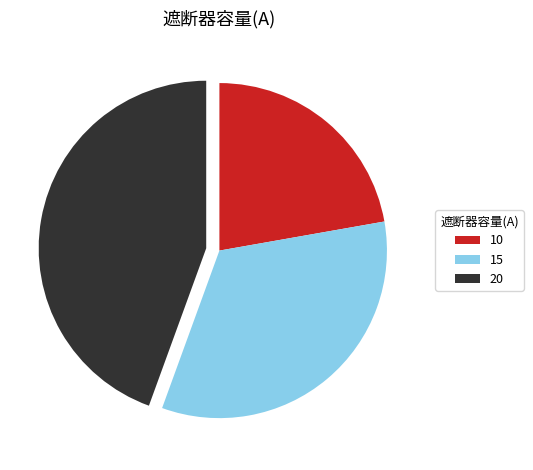

Is there any slice that represents more than half of the pie?

No